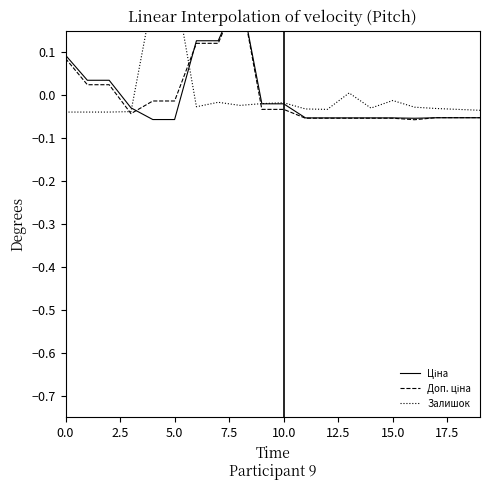

What are all the series names shown in the legend?

Ціна, Доп. ціна, Залишок